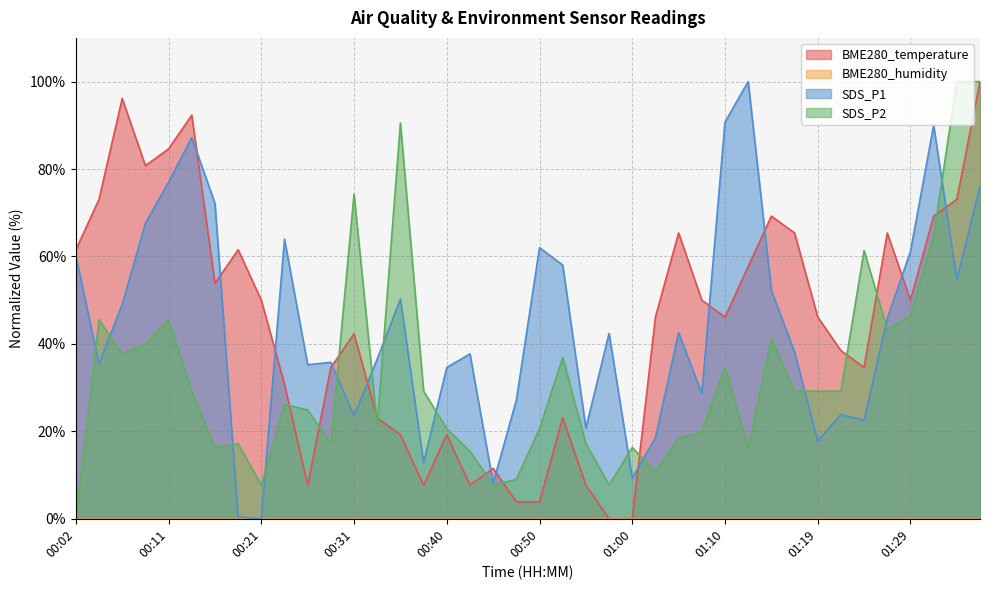

True or false: BME280_temperature has a value of 3.8 at 00:50.

True